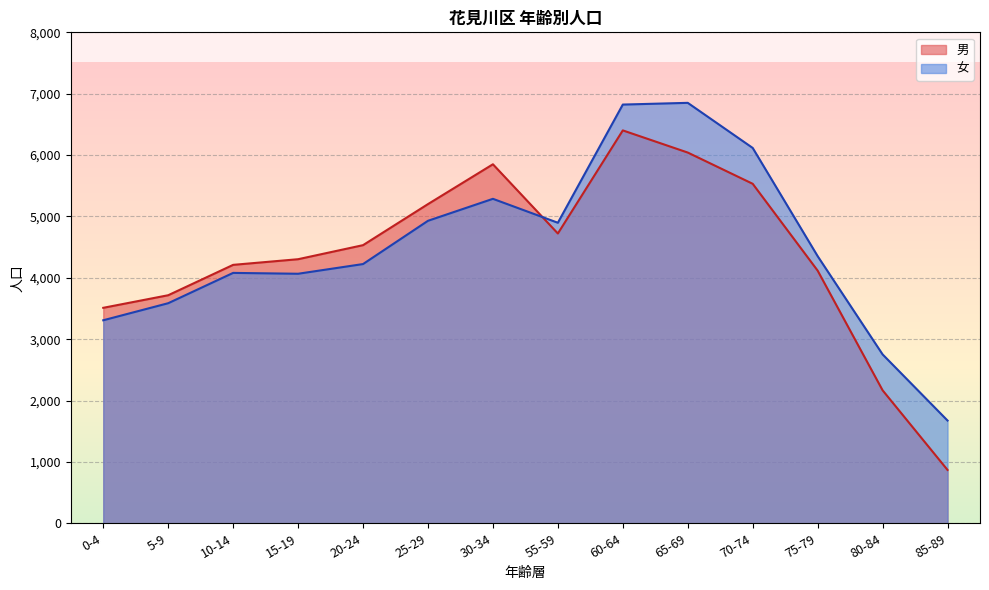

What is the difference between the 男 values at 65-69 and 30-34?

191